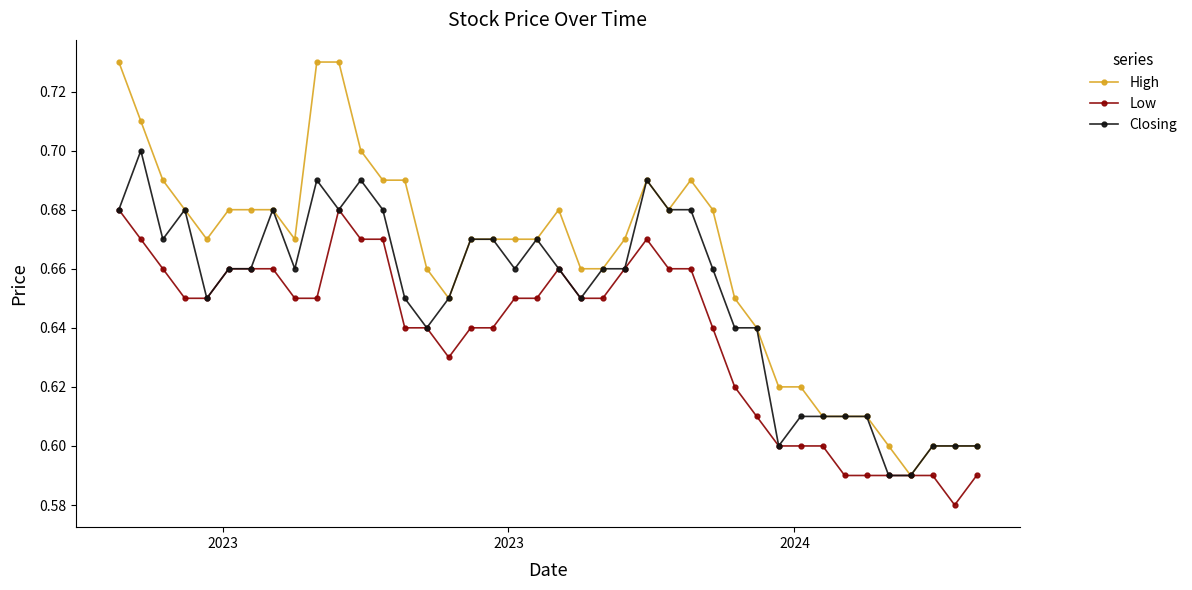

At how many categories does at least one series exceed 0?

40